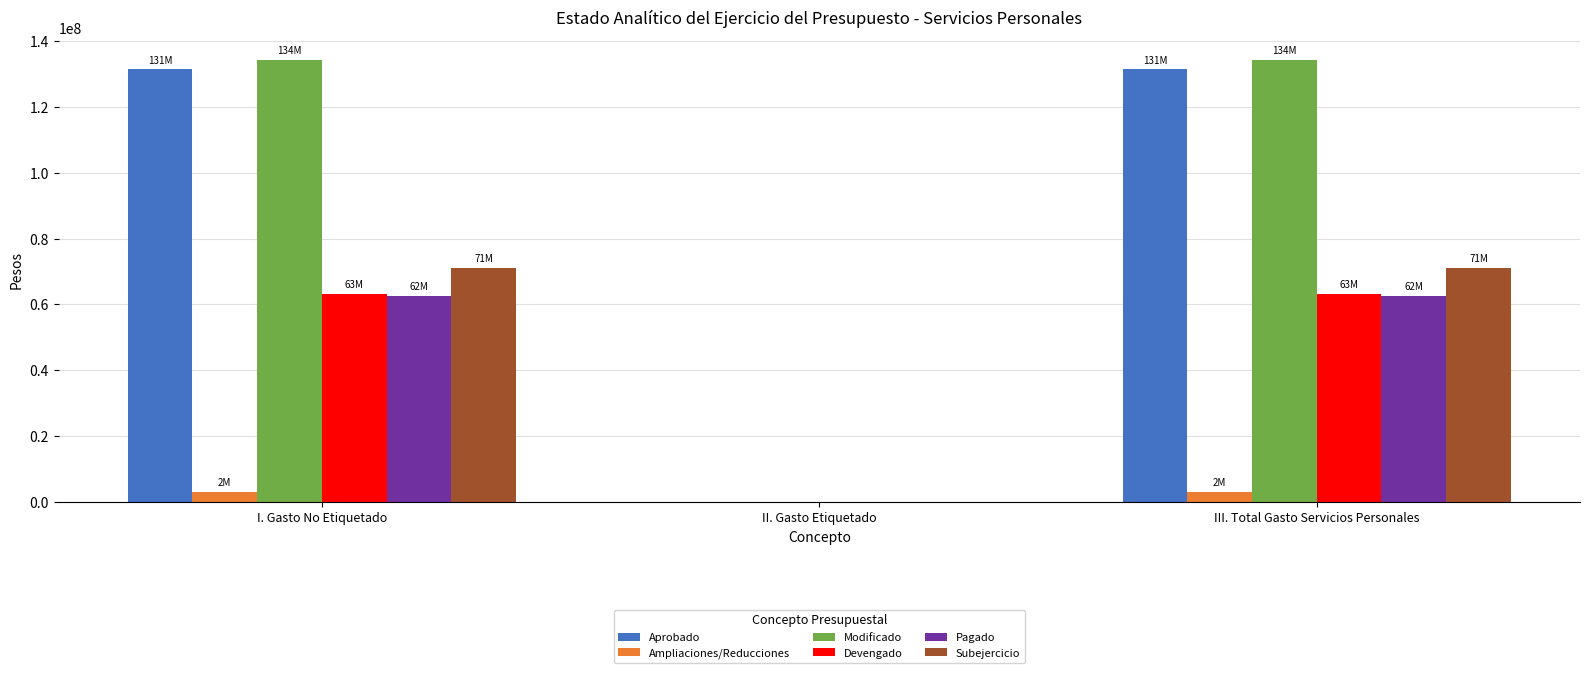

Reading right to left, transcribe all the data shown in this chart.

Aprobado: III. Total Gasto Servicios Personales=131355160	II. Gasto Etiquetado=0	I. Gasto No Etiquetado=131355160
Ampliaciones/Reducciones: III. Total Gasto Servicios Personales=2949813	II. Gasto Etiquetado=0	I. Gasto No Etiquetado=2949813
Modificado: III. Total Gasto Servicios Personales=134304973	II. Gasto Etiquetado=0	I. Gasto No Etiquetado=134304973
Devengado: III. Total Gasto Servicios Personales=63124113	II. Gasto Etiquetado=0	I. Gasto No Etiquetado=63124113
Pagado: III. Total Gasto Servicios Personales=62592707	II. Gasto Etiquetado=0	I. Gasto No Etiquetado=62592707
Subejercicio: III. Total Gasto Servicios Personales=71180859	II. Gasto Etiquetado=0	I. Gasto No Etiquetado=71180859